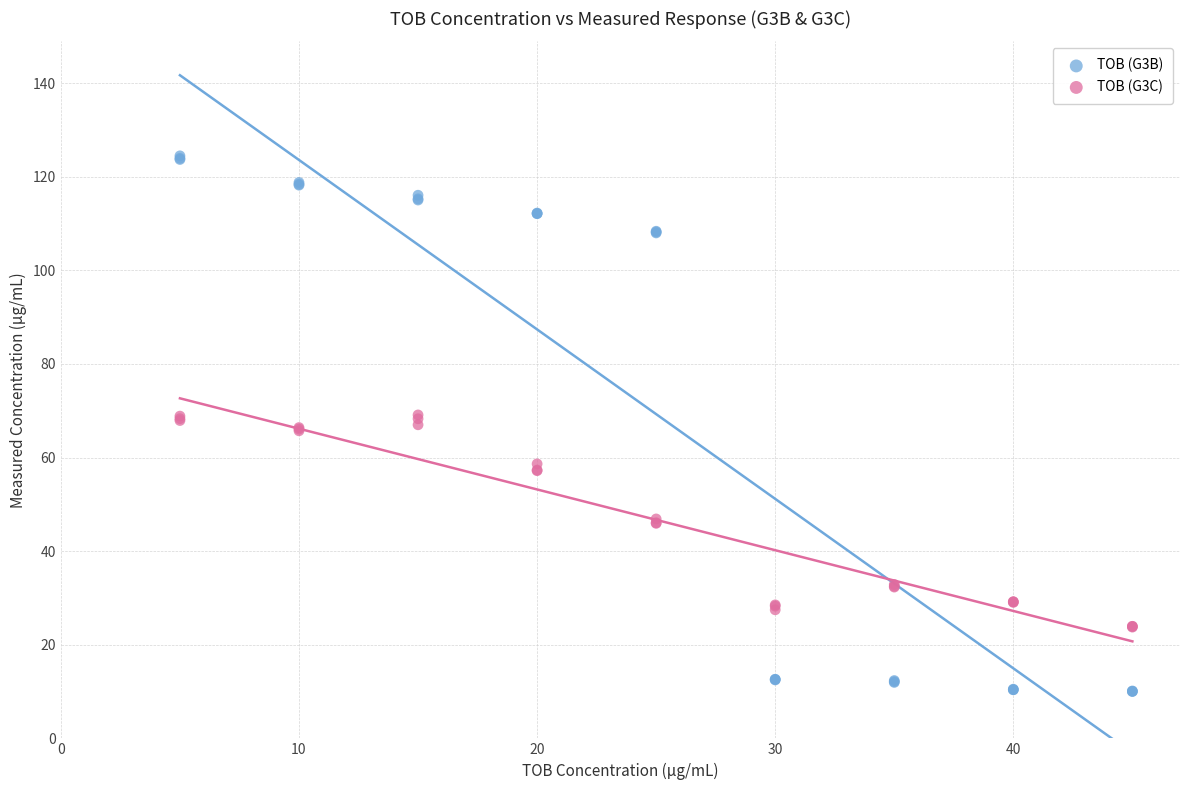

Which series reaches the minimum Y coordinate?

TOB (G3B)